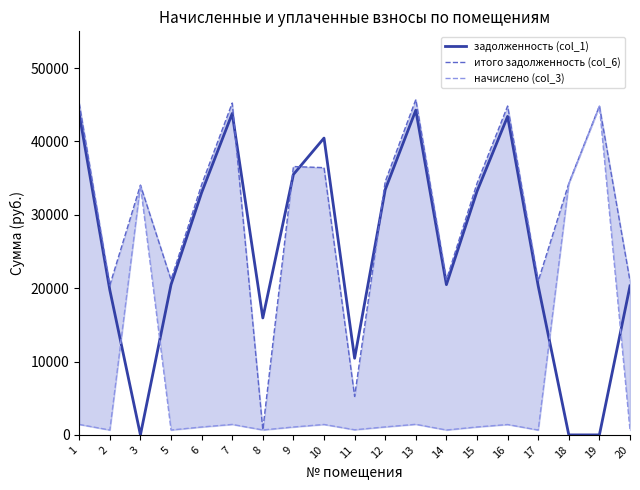

Reading left to right, what are all the values shown in this chart?

задолженность (col_1): 43746.7	19738.6	0.0	20476.1	33024.0	43803.6	15940.1	35497.2	40452.9	10445.4	33423.0	44259.8	20476.1	33195.0	43404.4	20304.7	0.0	0.0	20304.7
итого задолженность (col_6): 45173.3	20404.5	34041.8	21143.8	34100.9	45232.1	675.2	36574.1	36422.9	5244.8	34513.0	45703.2	21143.8	34277.5	44819.8	20966.9	34277.5	44819.8	20966.9
начислено (col_3): 1426.6	665.9	34041.8	667.7	1076.9	1428.5	675.2	1076.9	1422.9	699.4	1090.0	1443.4	667.7	1082.5	1415.5	662.2	34277.5	44819.8	662.2